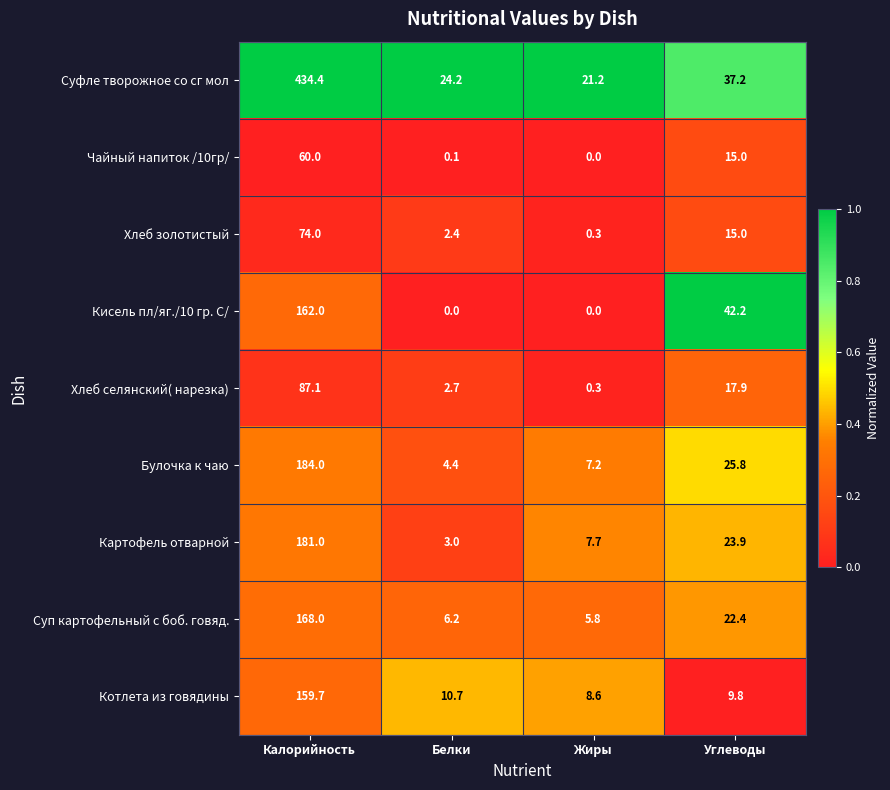

Which series changed the most between Жиры and Углеводы?

Кисель пл/яг./10 гр. С/